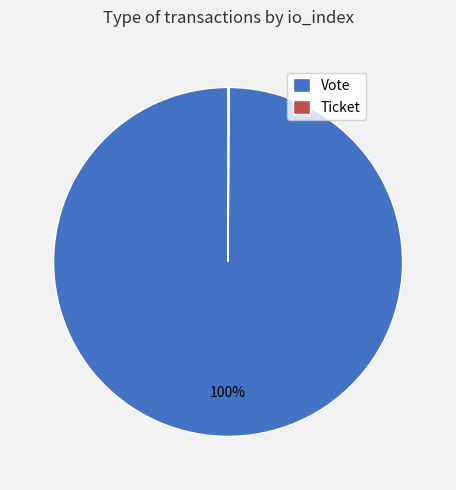

What percentage is the Vote slice, to the nearest percent?

100%